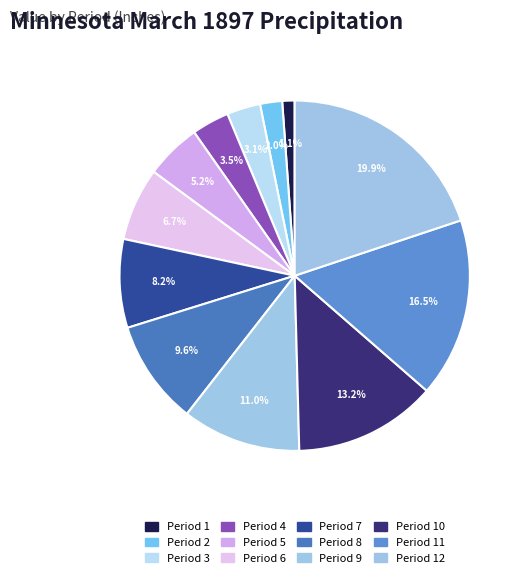

How many segments does this pie chart have?

12